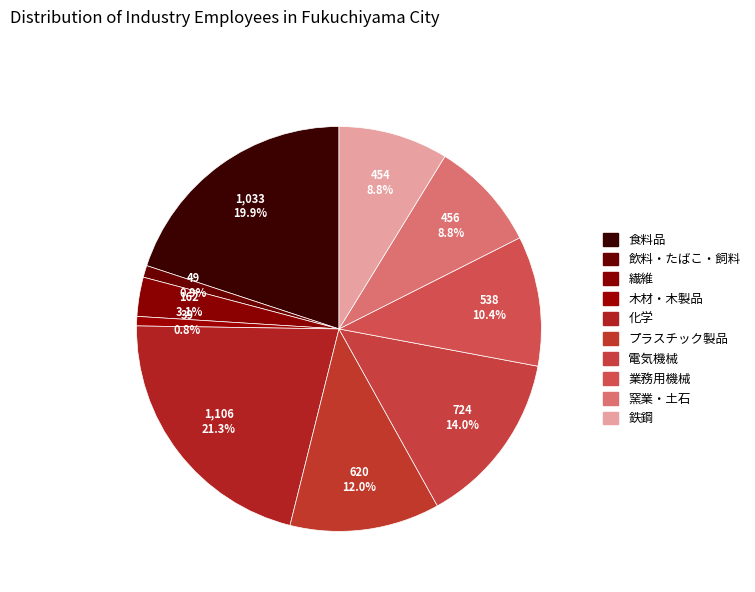

How many segments does this pie chart have?

10